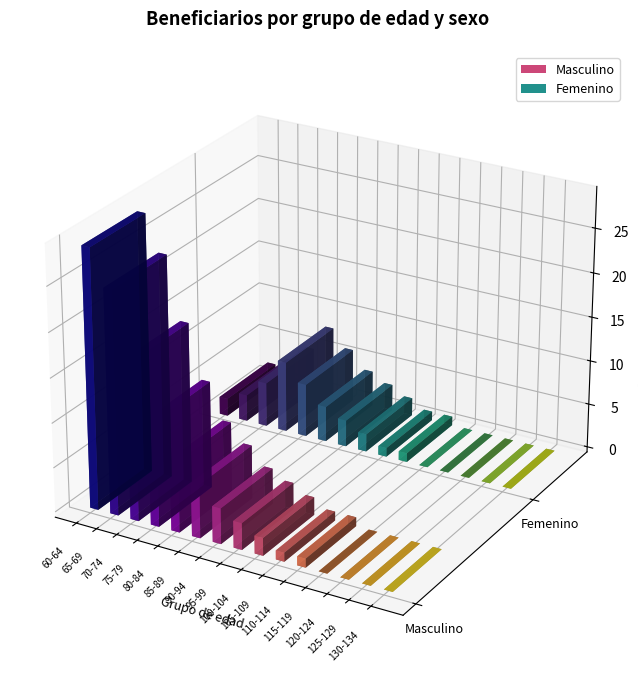

What position from the right is 65-69?

14